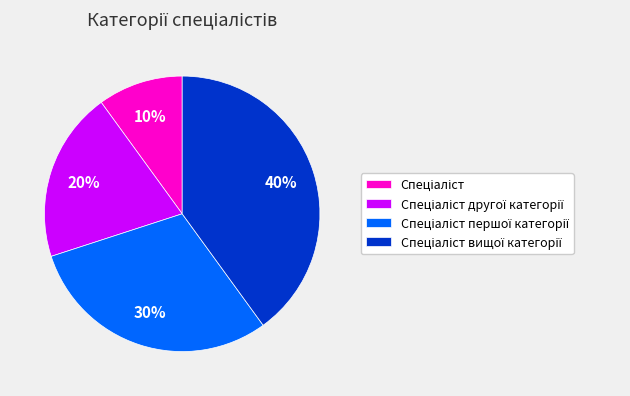

How many segments does this pie chart have?

4